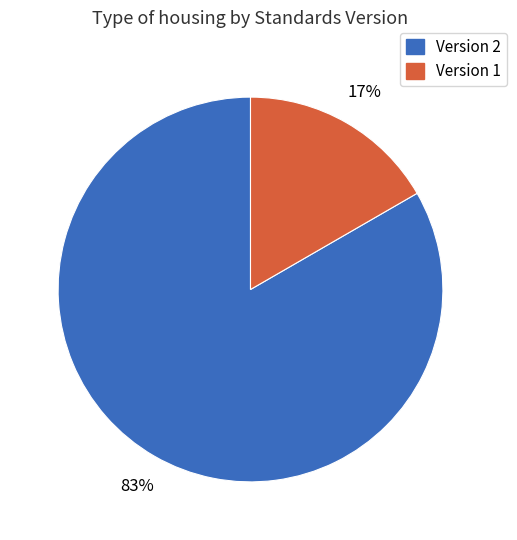

Which category has the smallest portion of the pie?

Version 1